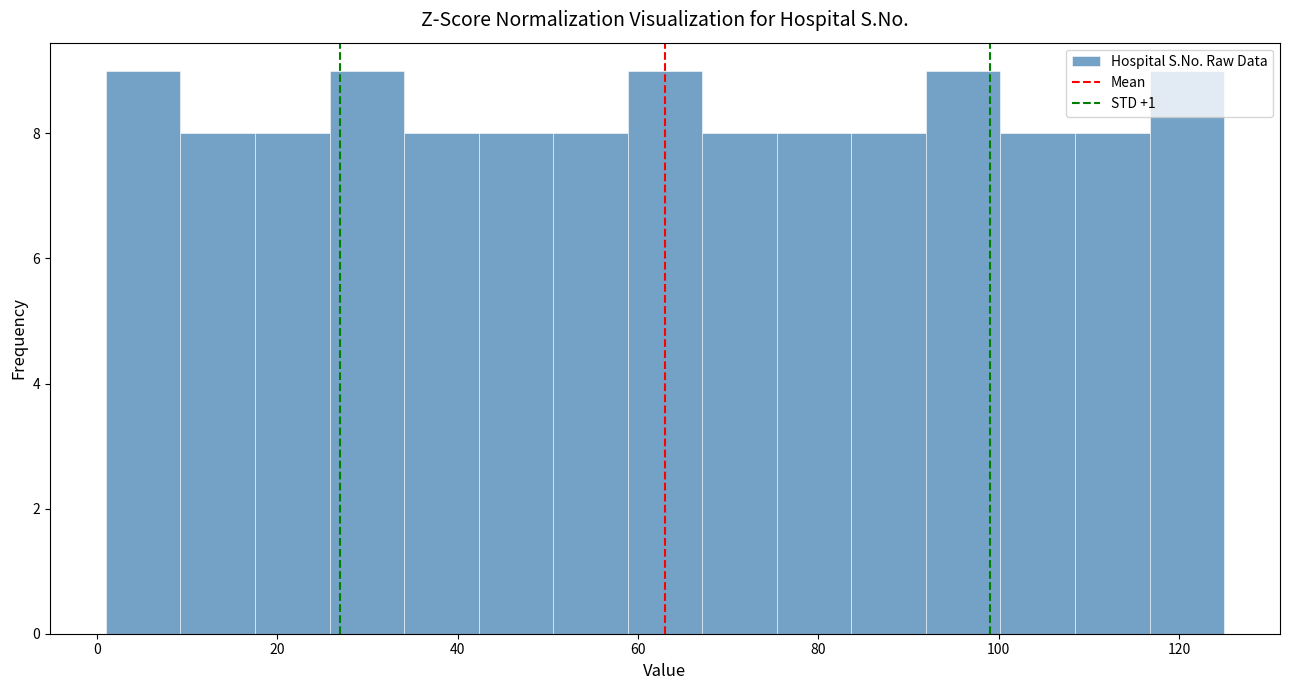

Reading left to right, list every bar in this chart as the range it spans on the x-axis followed by its height. Neither the bar edges nor the heights are printed on the chart, so give them approximately, as read against the axes.

2 to 10: 9
10 to 18: 8
18 to 26: 8
26 to 34: 9
34 to 42: 8
42 to 50: 8
50 to 58: 8
58 to 68: 9
68 to 76: 8
76 to 84: 8
84 to 92: 8
92 to 100: 9
100 to 108: 8
108 to 116: 8
116 to 126: 9